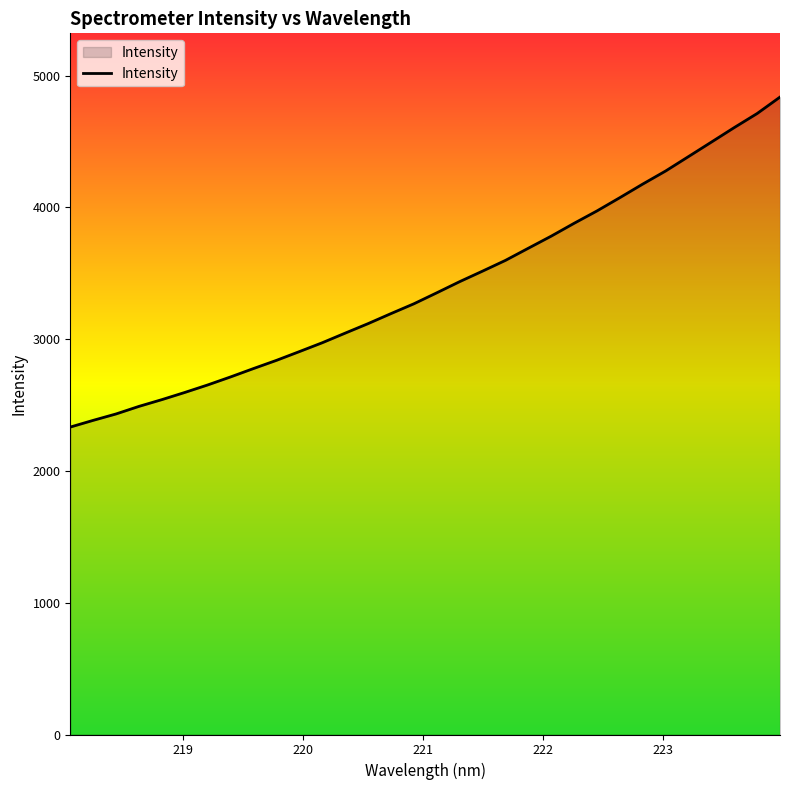

What is the minimum value shown in the chart?

2332.7